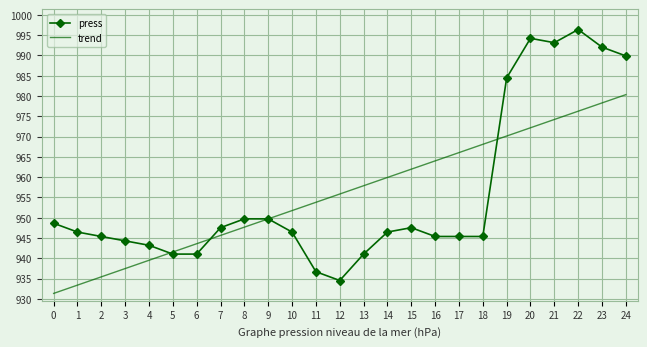

List the labels in order of trend value, smallest first.

0, 1, 2, 3, 4, 5, 6, 7, 8, 9, 10, 11, 12, 13, 14, 15, 16, 17, 18, 19, 20, 21, 22, 23, 24